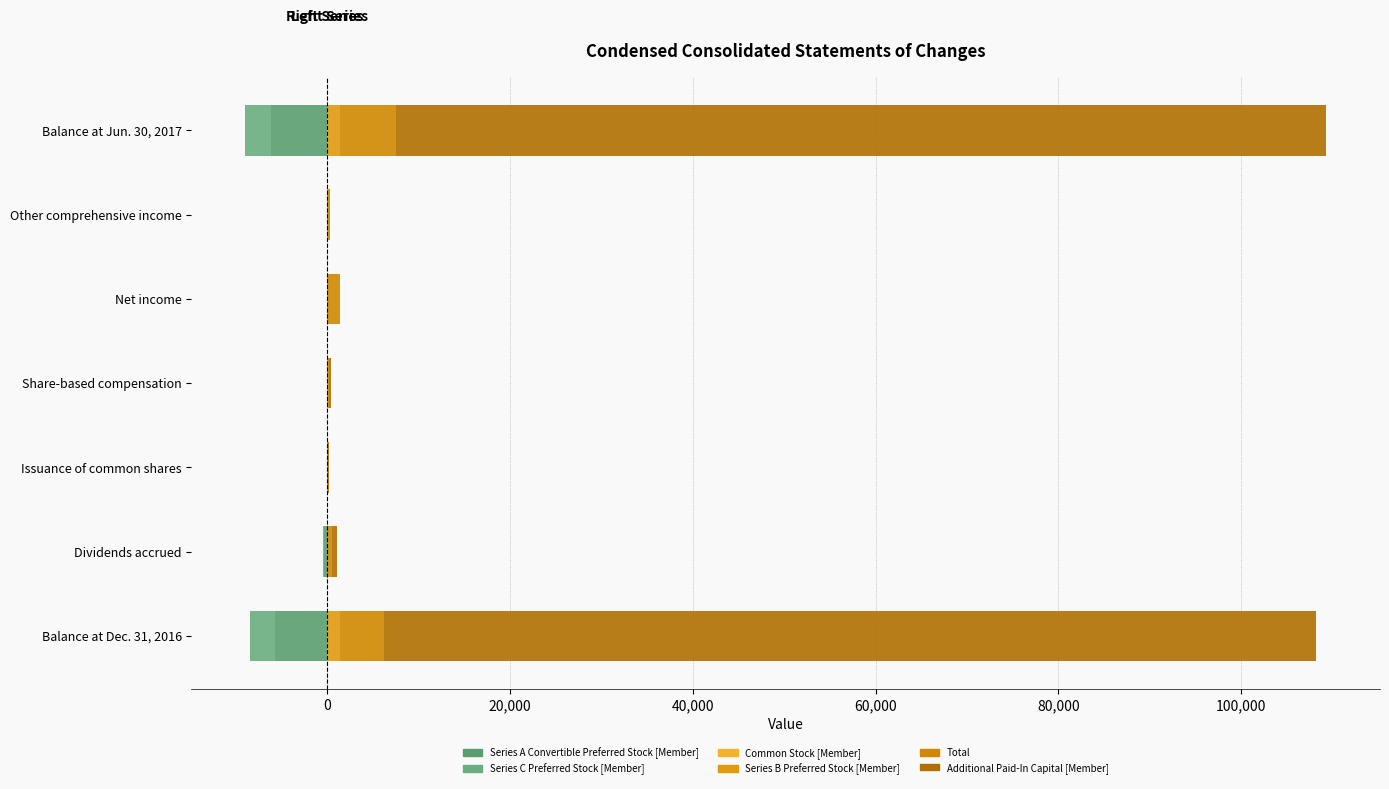

What is the spread (max minus min) of values at 0?

861